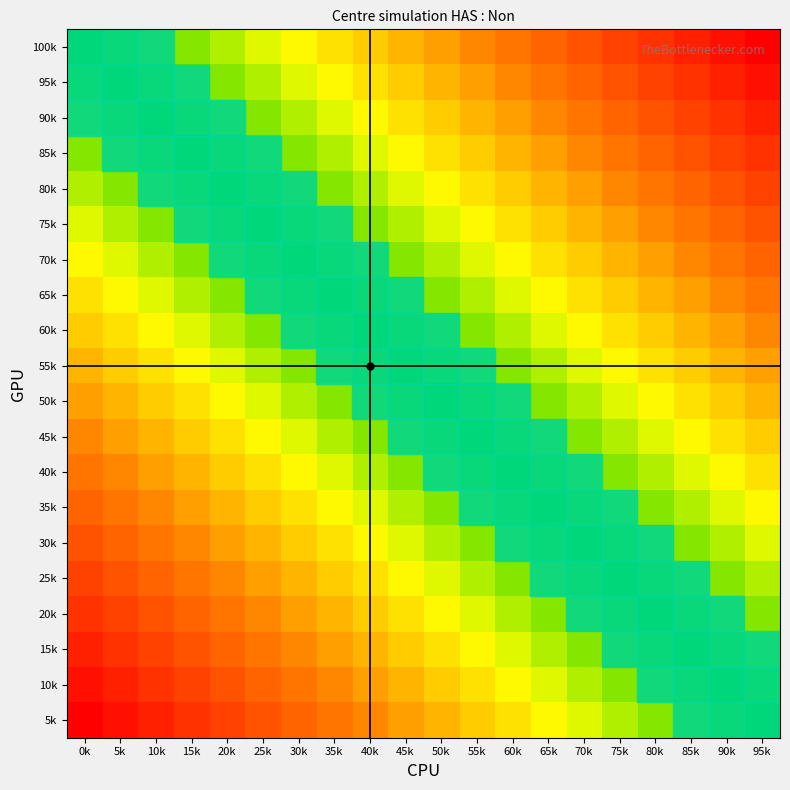

At how many categories does at least one series exceed 0?

20